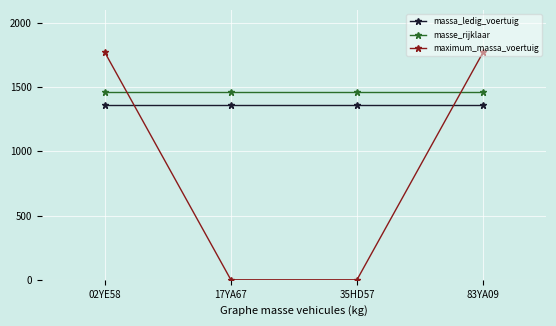

What is the average value of the masse_rijklaar series?

1459